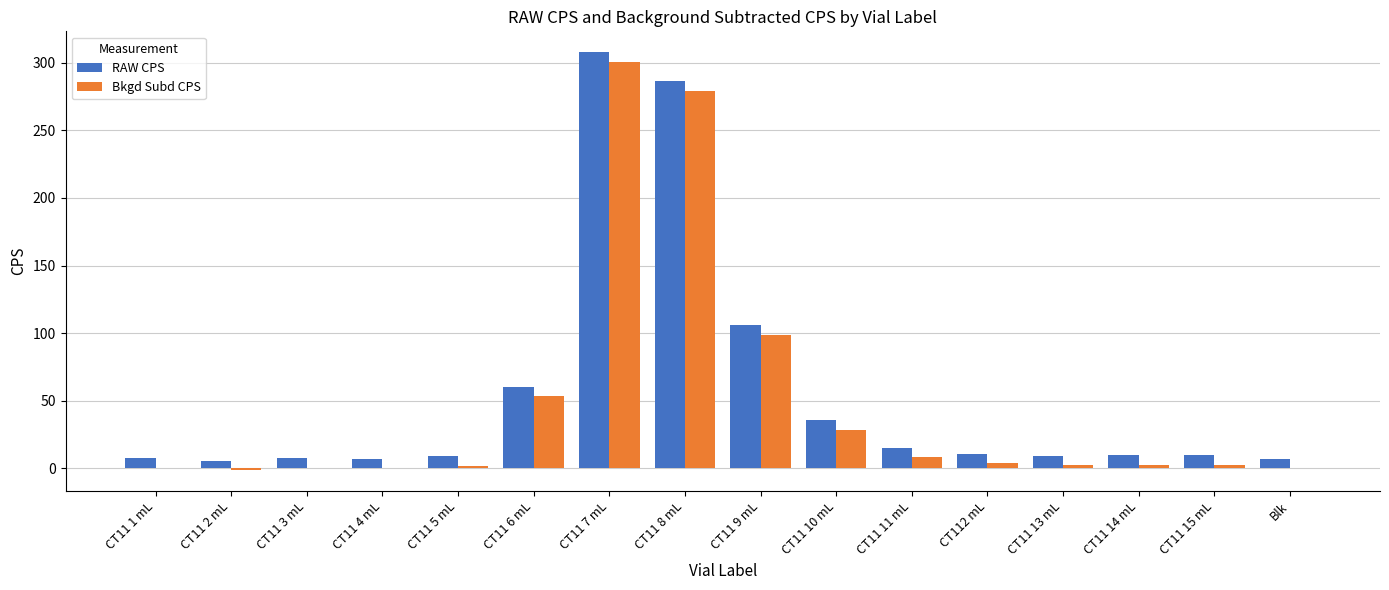

What is the sum of all RAW CPS values?

892.2